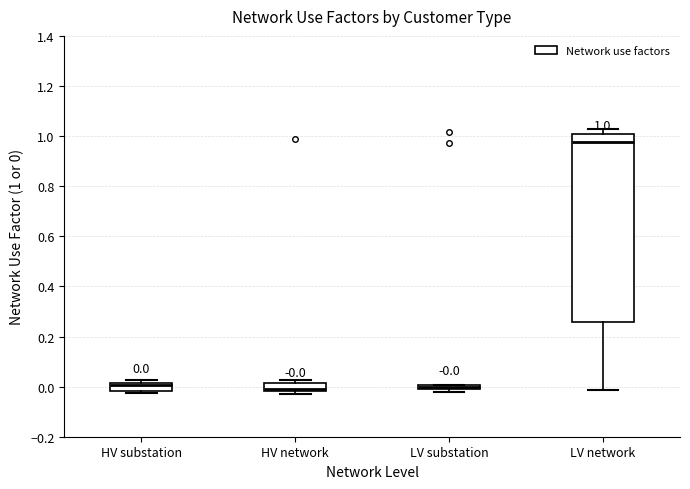

Comparing the boxes themselves (not the whiskers), which one is the tallest?

LV network